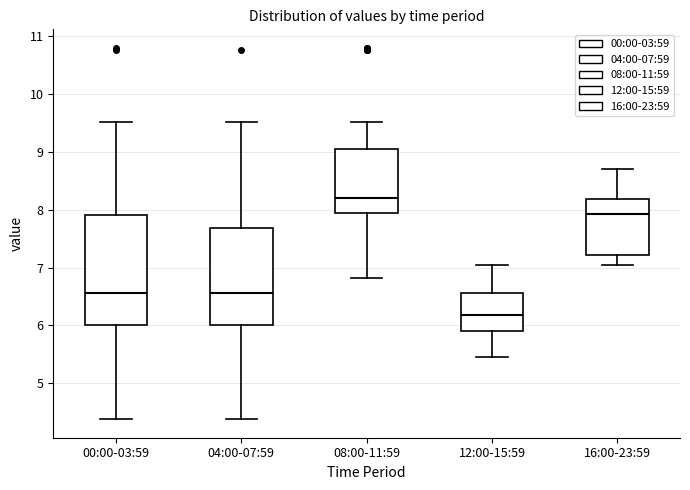

Reading left to right, read every box against the y-axis: the position of its median line, the range the box covers, and the ends of its whiskers. The values are not printed on the chart, so give them approximately, as read against the axis.

00:00-03:59: median 6.6, box 6.0 to 7.9, whiskers 4.4 to 9.5
04:00-07:59: median 6.6, box 6.0 to 7.7, whiskers 4.4 to 9.5
08:00-11:59: median 8.2, box 7.9 to 9.1, whiskers 6.8 to 9.5
12:00-15:59: median 6.2, box 5.9 to 6.6, whiskers 5.5 to 7.1
16:00-23:59: median 7.9, box 7.2 to 8.2, whiskers 7.1 to 8.7